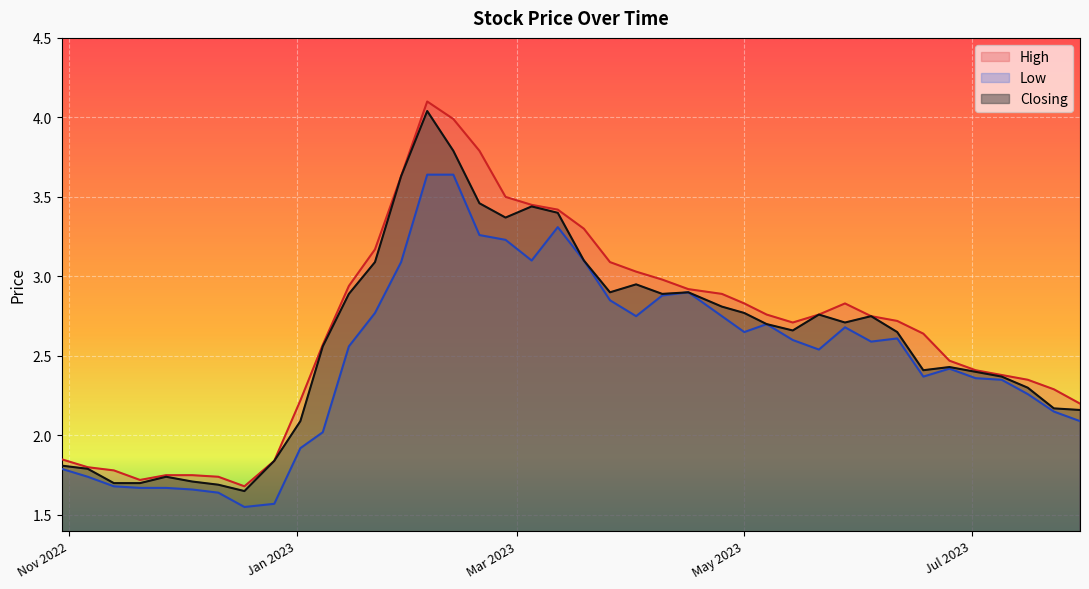

How many lines are shown in the chart?

3